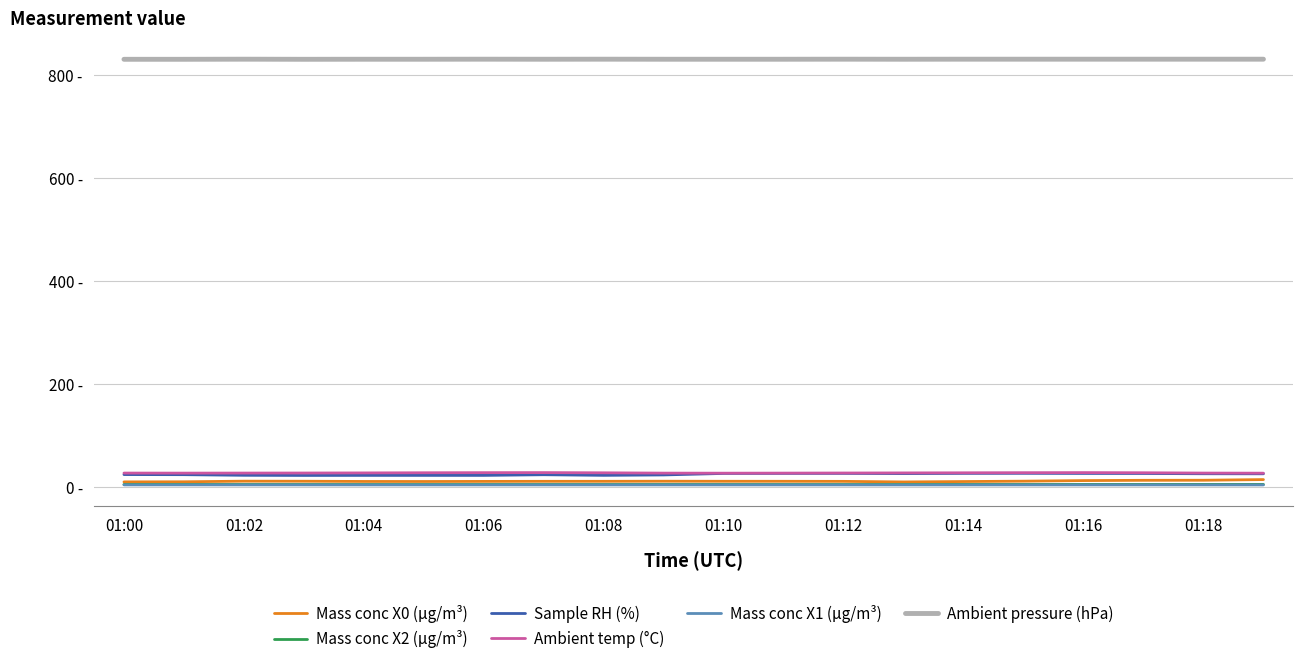

What is the difference between the maximum and second lowest values in the Mass conc X0 (μg/m³) series?

4.5